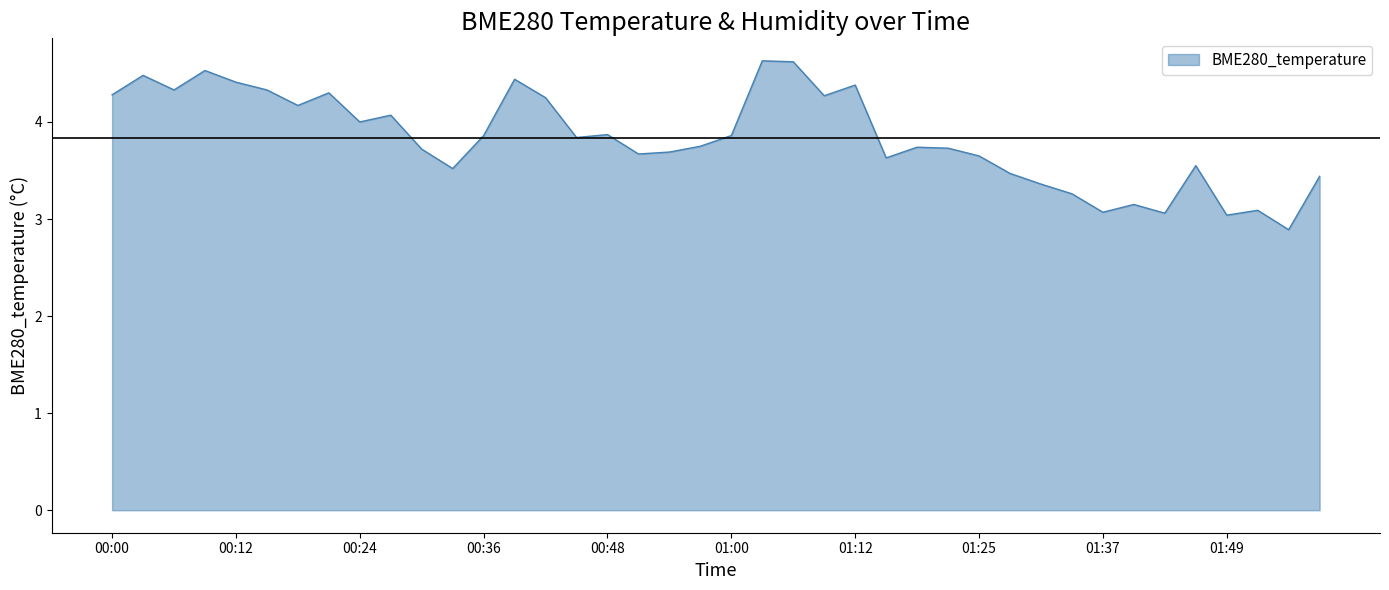

What is the difference between the maximum and minimum values?

1.7